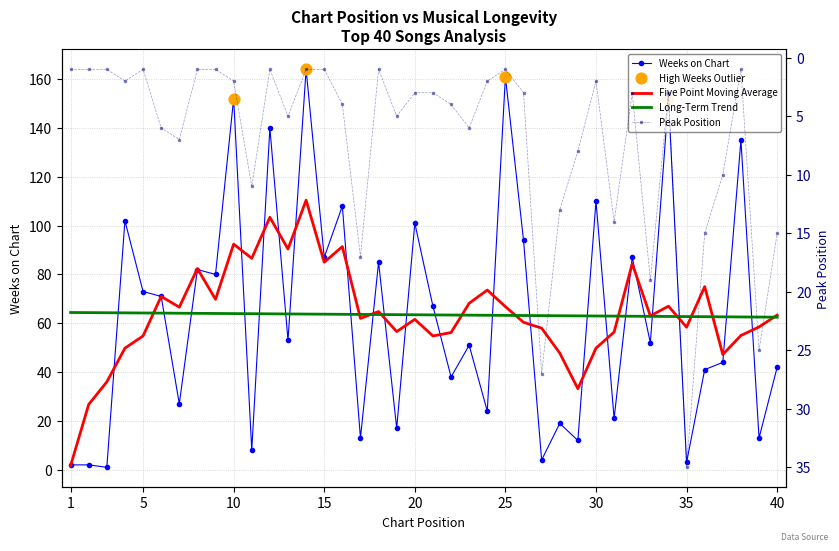

Which series reaches the minimum Y coordinate?

Weeks on Chart